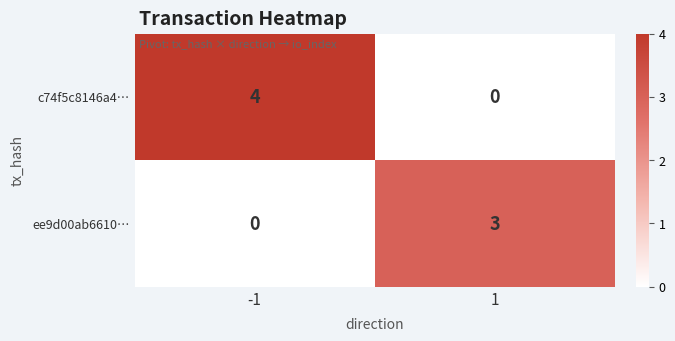

True or false: c74f5c8146a4… has a value of -2 at 1.

False